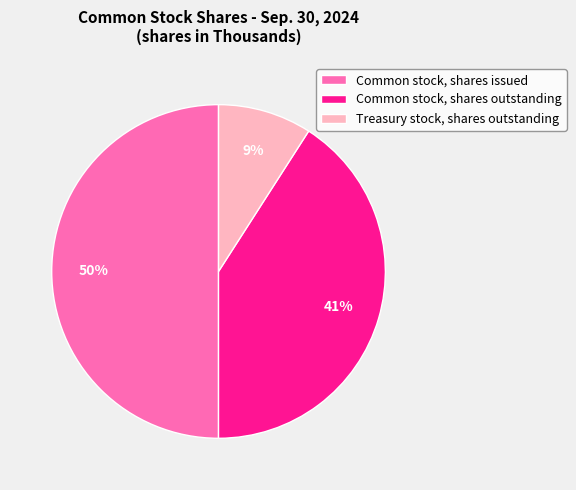

Between Treasury stock, shares outstanding and Common stock, shares outstanding, which is larger?

Common stock, shares outstanding